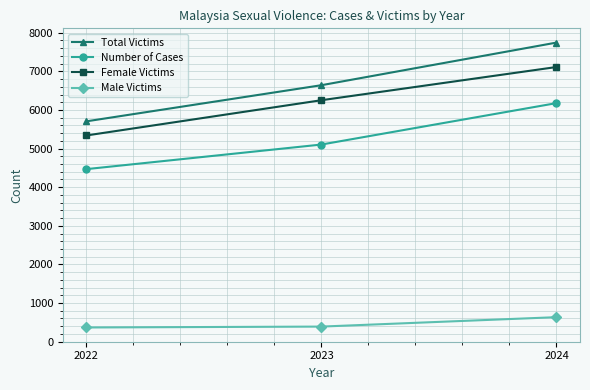

Rank the series at 2023 from lowest to highest value.

Male Victims, Number of Cases, Female Victims, Total Victims